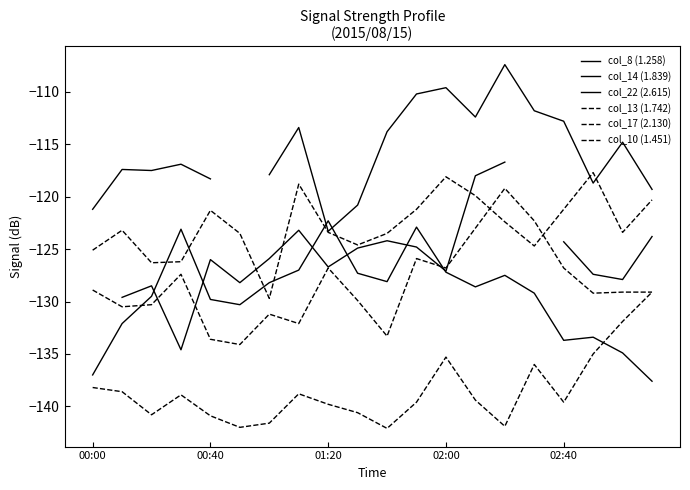

At 5, list the series in order from largest to smallest.

col_8 (1.258), col_13 (1.742), col_14 (1.839), col_22 (2.615), col_17 (2.130), col_10 (1.451)